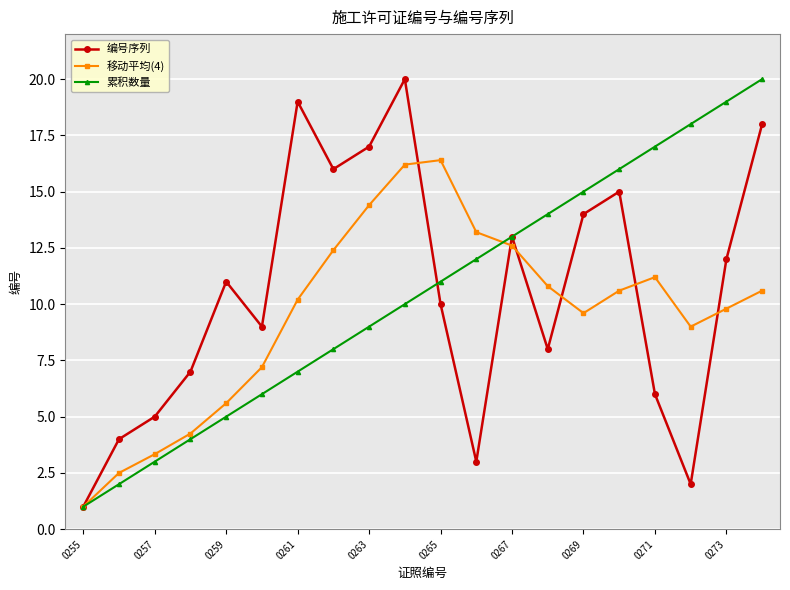

What is the value of the 累积数量 point at the 12th from the left?

12.0